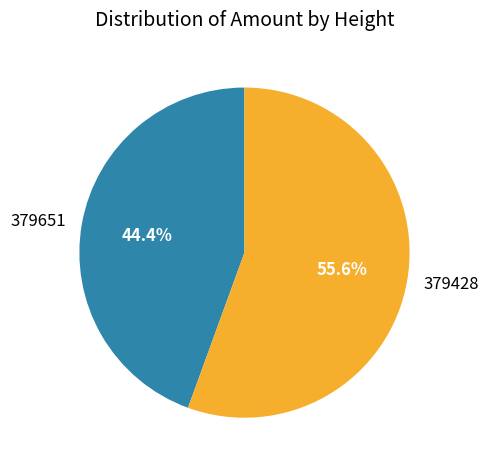

To the nearest percent, what percentage of the pie is 379428?

56%